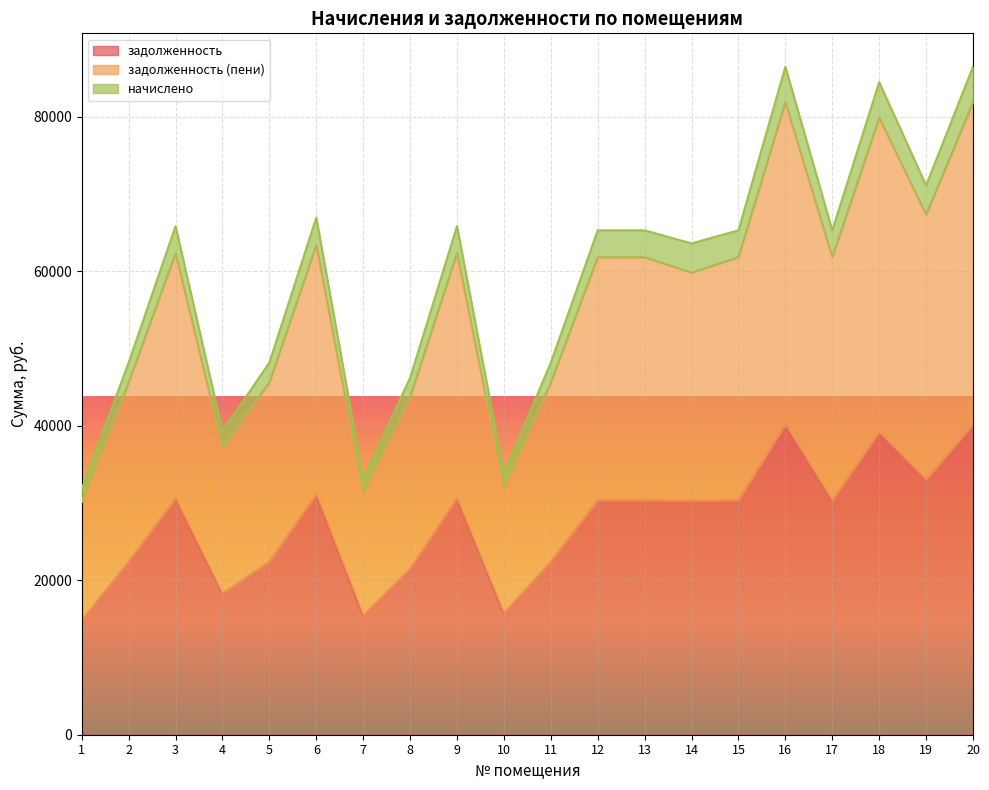

What are all the series names shown in the legend?

задолженность, задолженность (пени), начислено